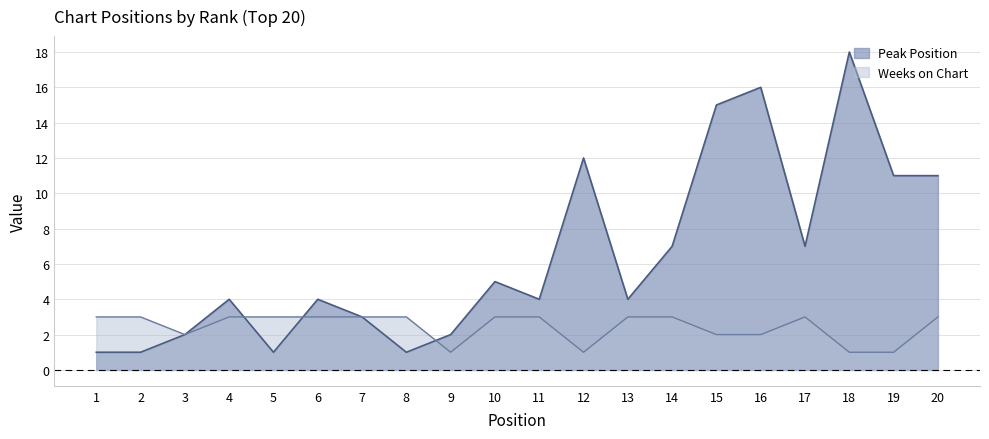

Reading right to left, list all the values displayed in this chart.

Peak Position: 20=11	19=11	18=18	17=7	16=16	15=15	14=7	13=4	12=12	11=4	10=5	9=2	8=1	7=3	6=4	5=1	4=4	3=2	2=1	1=1
Weeks on Chart: 20=3	19=1	18=1	17=3	16=2	15=2	14=3	13=3	12=1	11=3	10=3	9=1	8=3	7=3	6=3	5=3	4=3	3=2	2=3	1=3